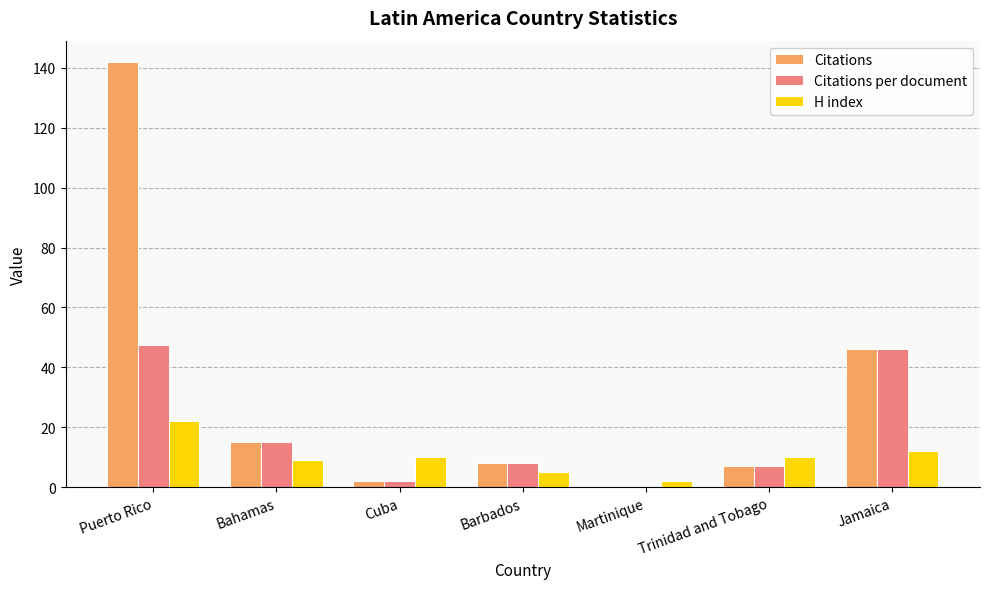

What is the highest value of the H index series?

22.0